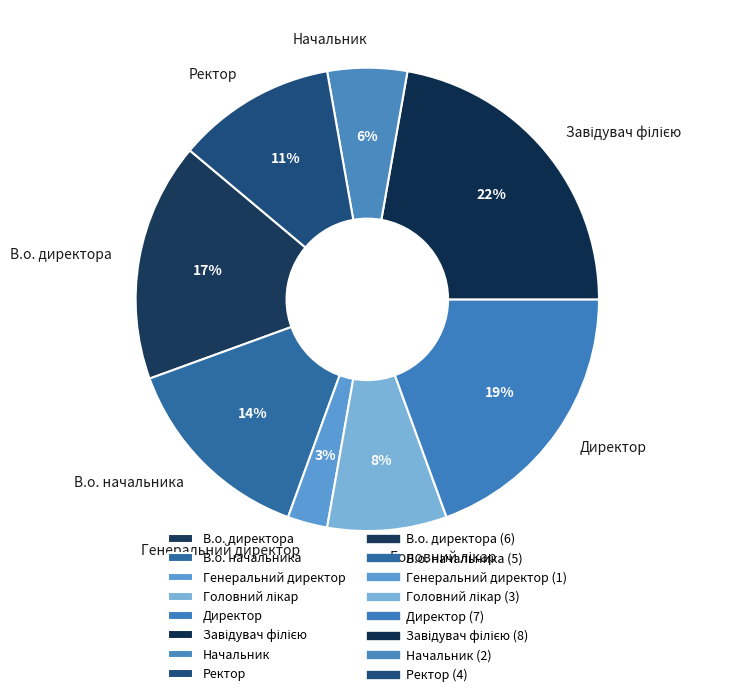

How many slices are in this pie chart?

8